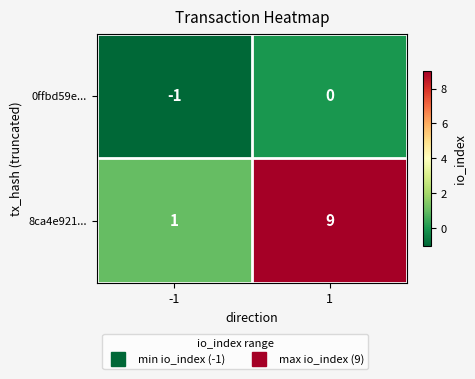

Count the number of data series in this chart.

2